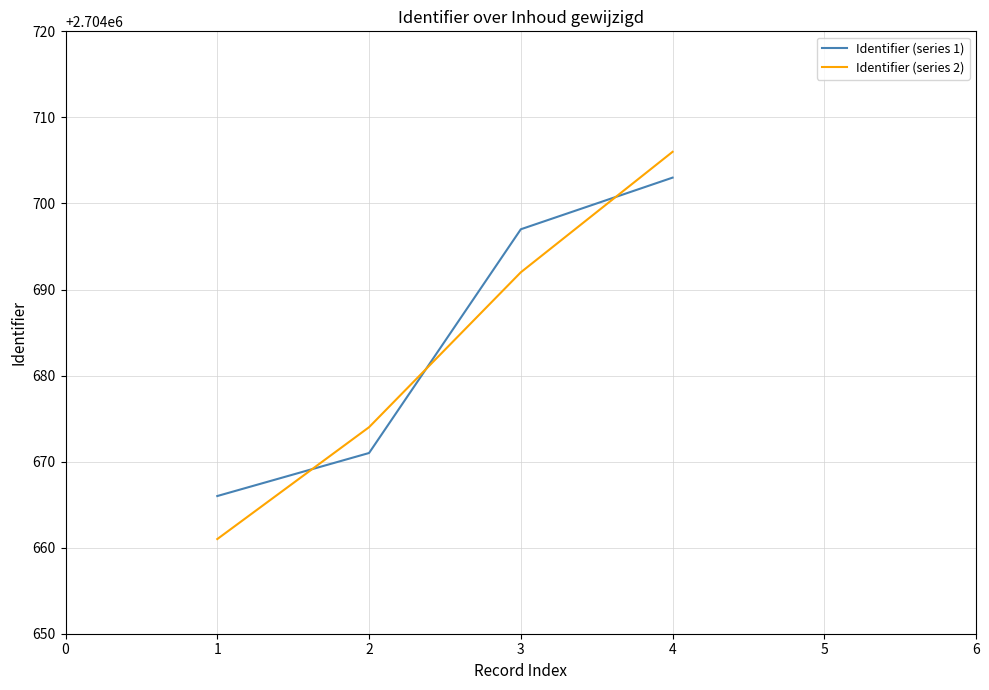

What is the difference between the maximum and minimum values in the Identifier (series 2) series?

45